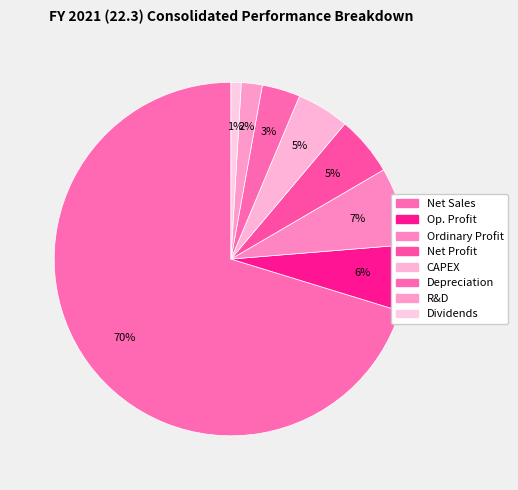

Is there any slice that represents more than half of the pie?

Yes